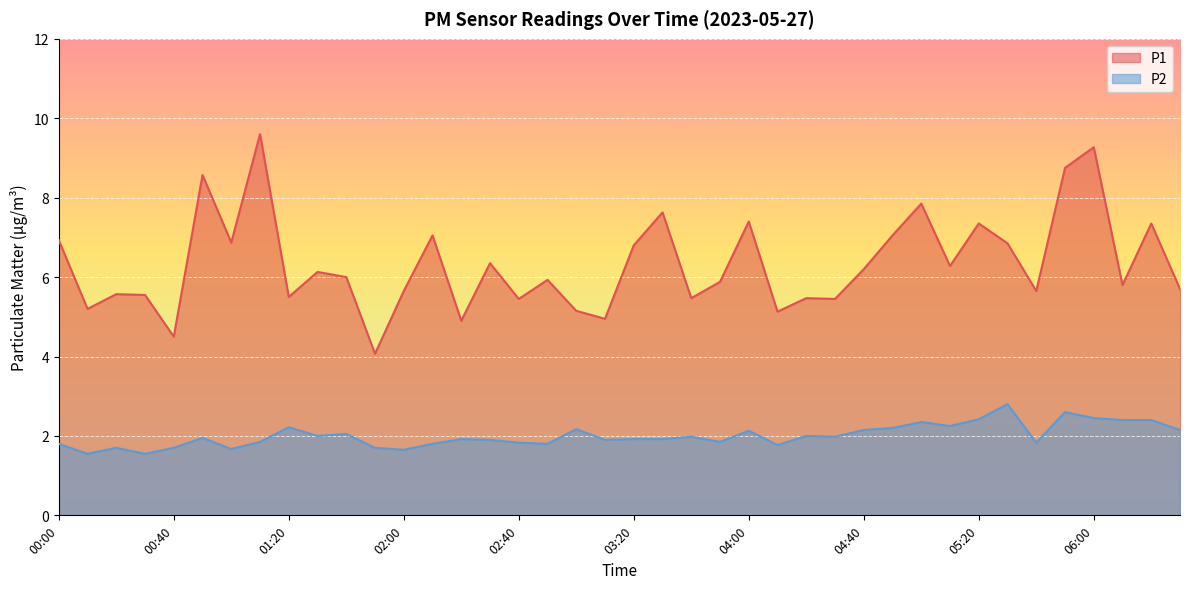

The P1 series shows 1.3 at 03:50. True or false?

False